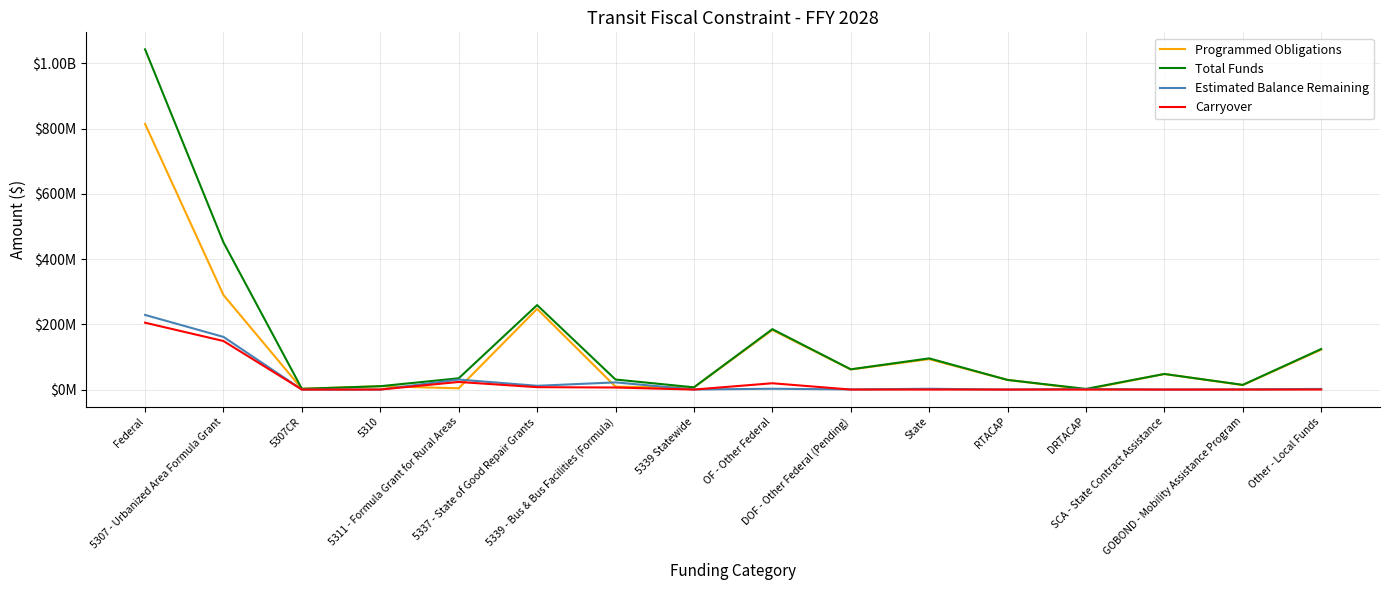

True or false: Total Funds and Estimated Balance Remaining intersect in this chart.

False